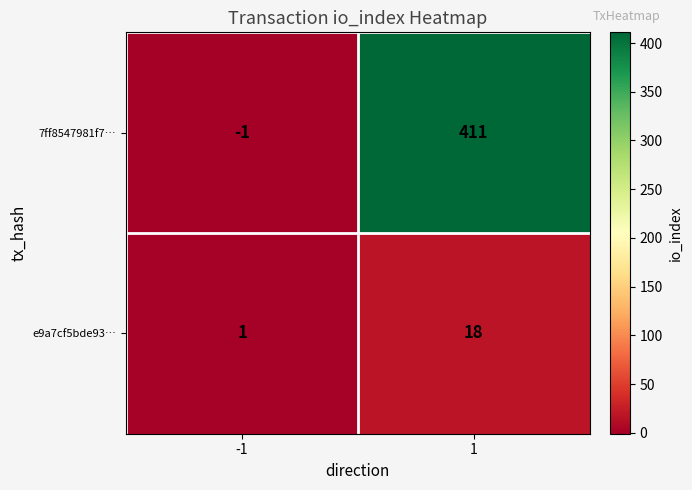

Is it true that 7ff8547981f7… equals 411 at 1?

True